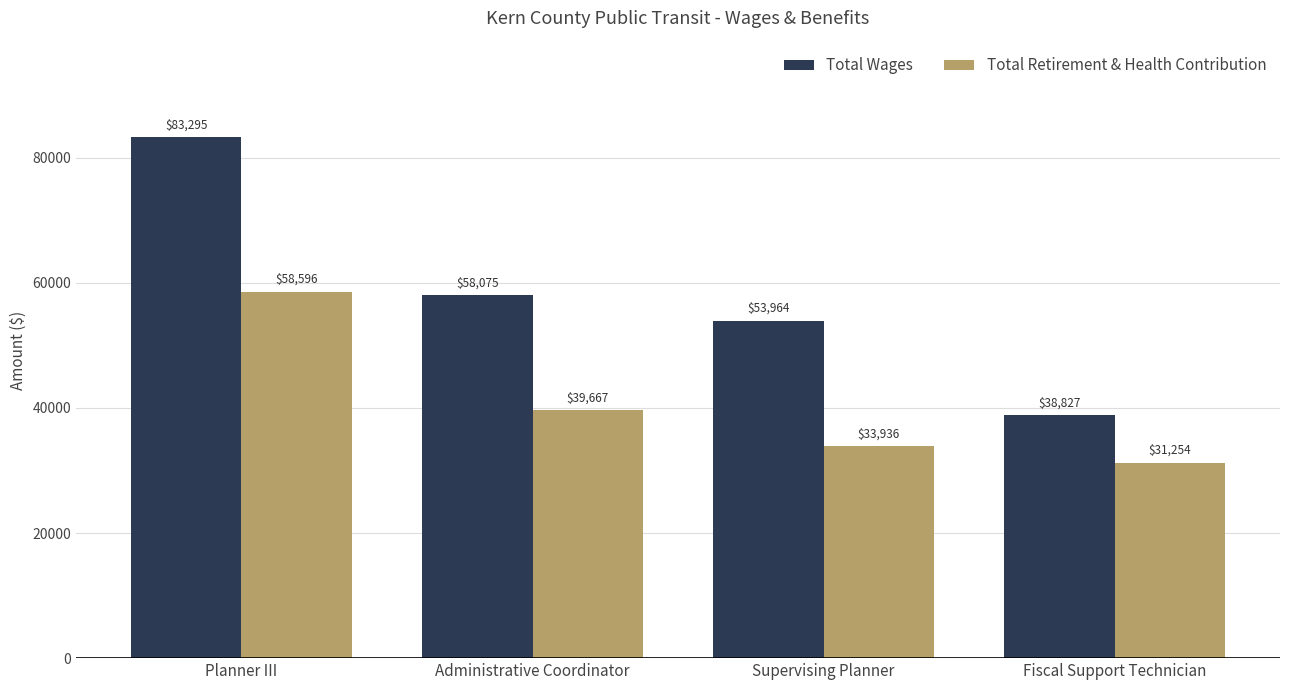

What are all the series names shown in the legend?

Total Wages, Total Retirement & Health Contribution